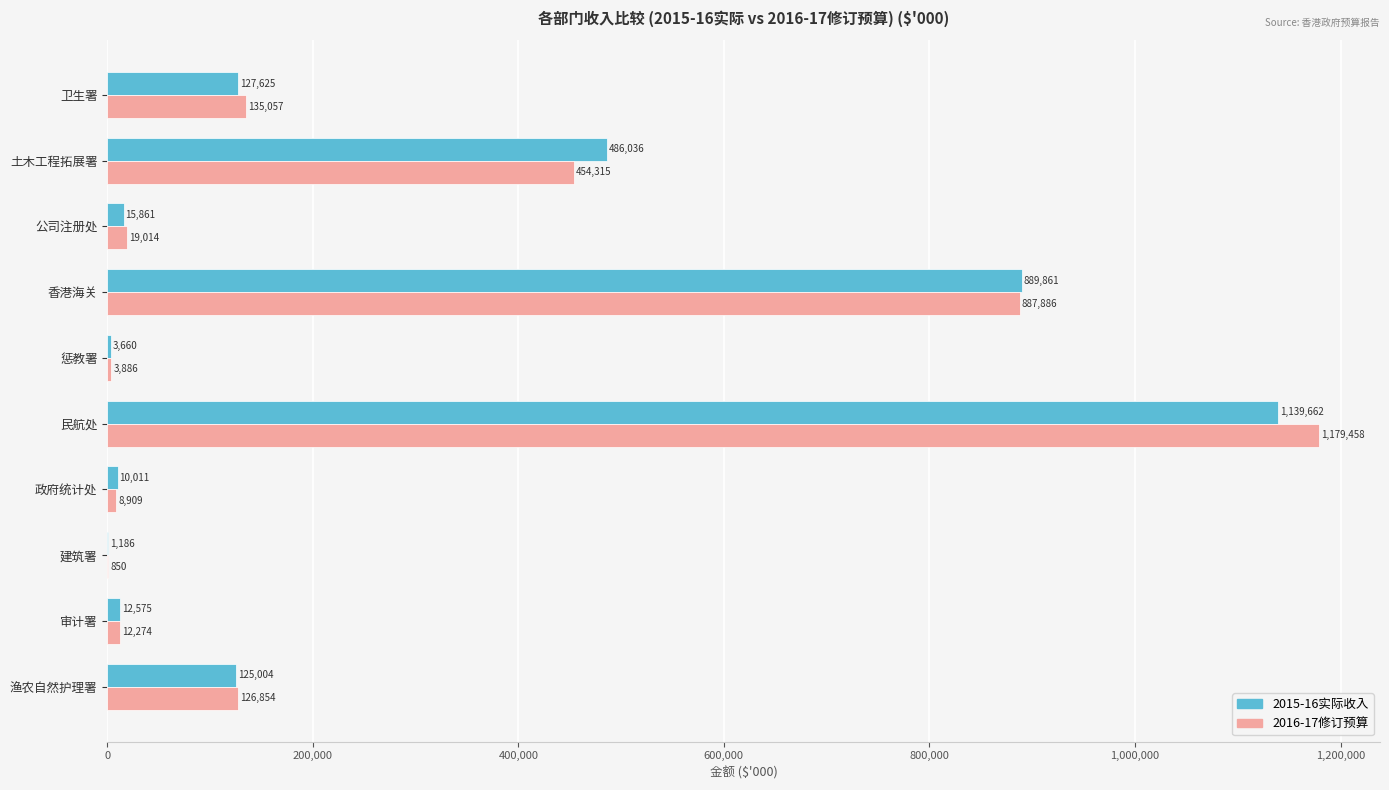

What is the highest value of the 2016-17修订预算 series?

1179458